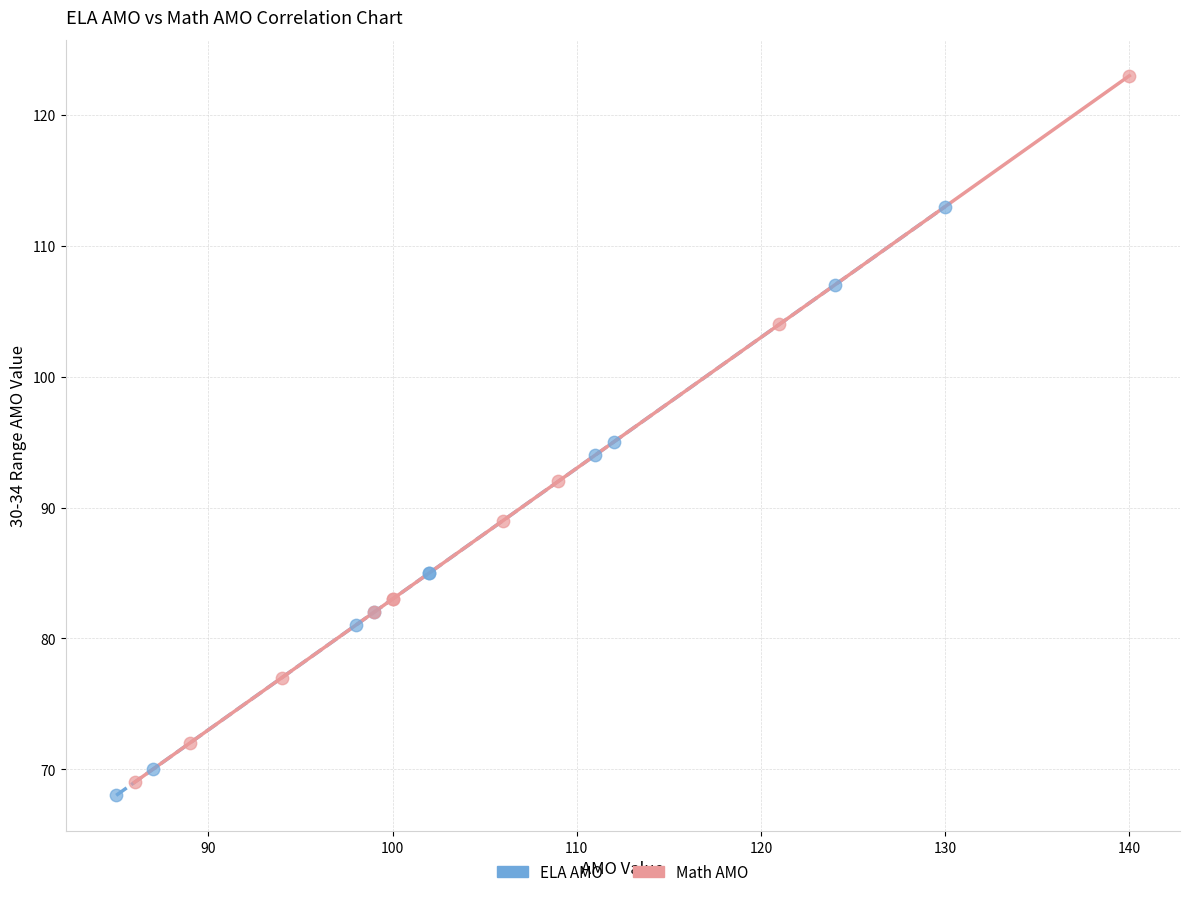

What are all the series names shown in the legend?

ELA AMO, Math AMO